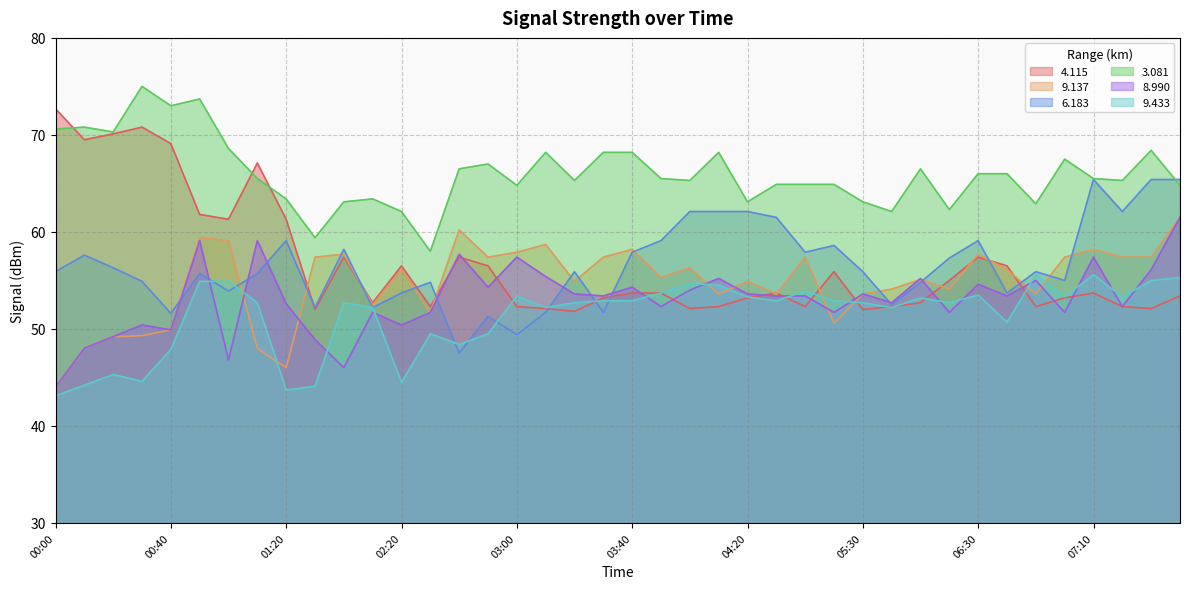

Between 02:30 and 03:00, which series saw the biggest shift?

3.081